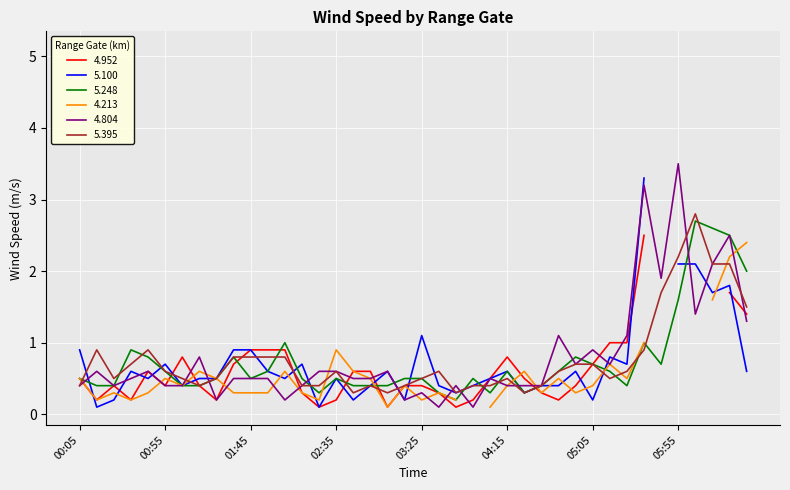

What is the maximum value for 4.804?

3.5